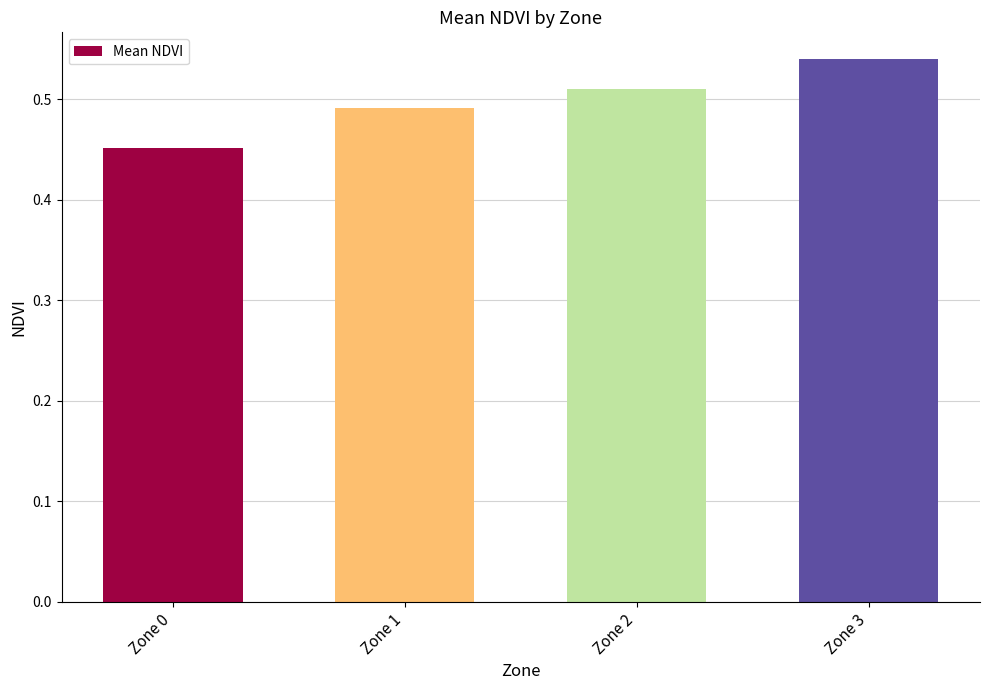

List the labels in order of value, smallest first.

Zone 0, Zone 1, Zone 2, Zone 3